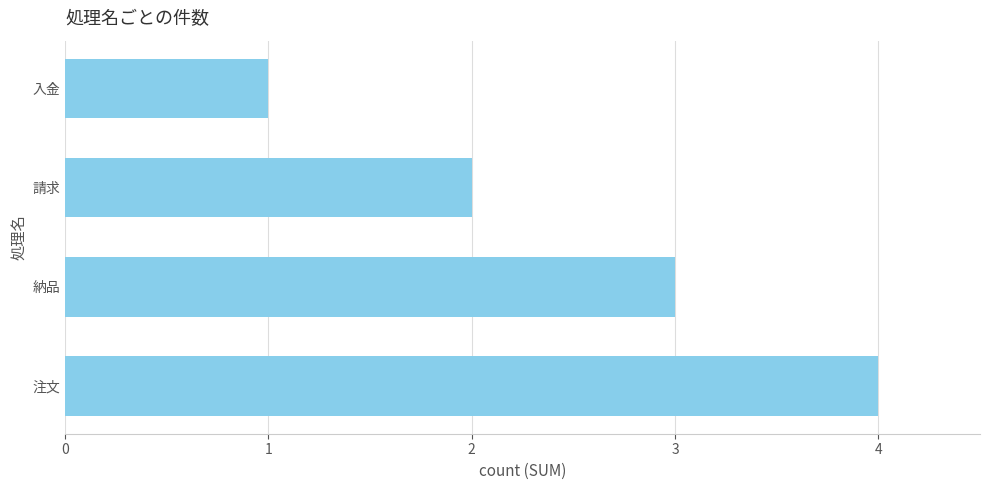

Is it true that the value at 入金 is 0?

False